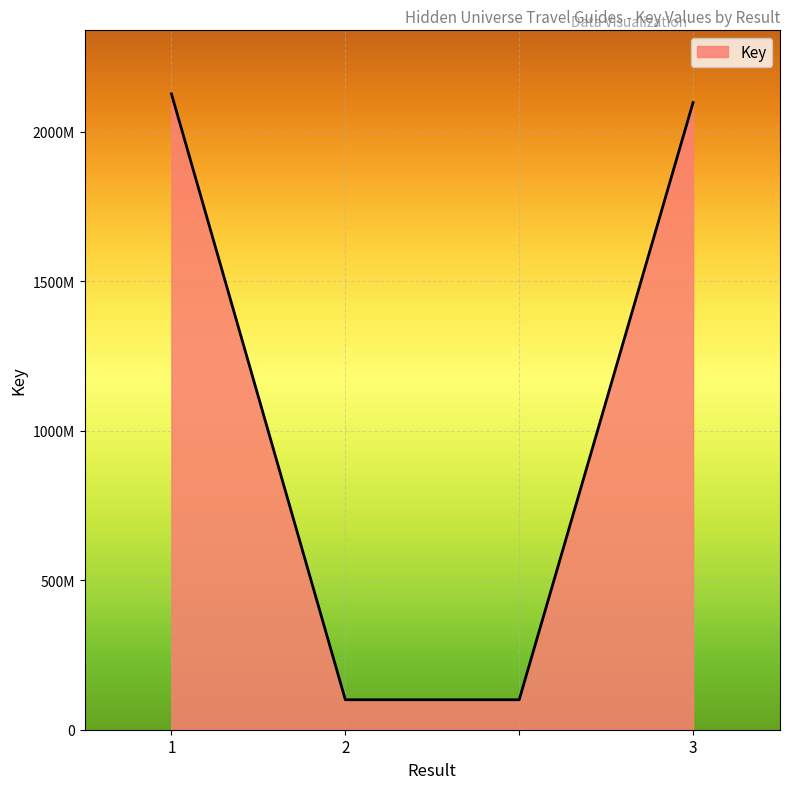

Reading left to right, extract all data points from this chart.

2127328710	100276079	100276079	2098350128